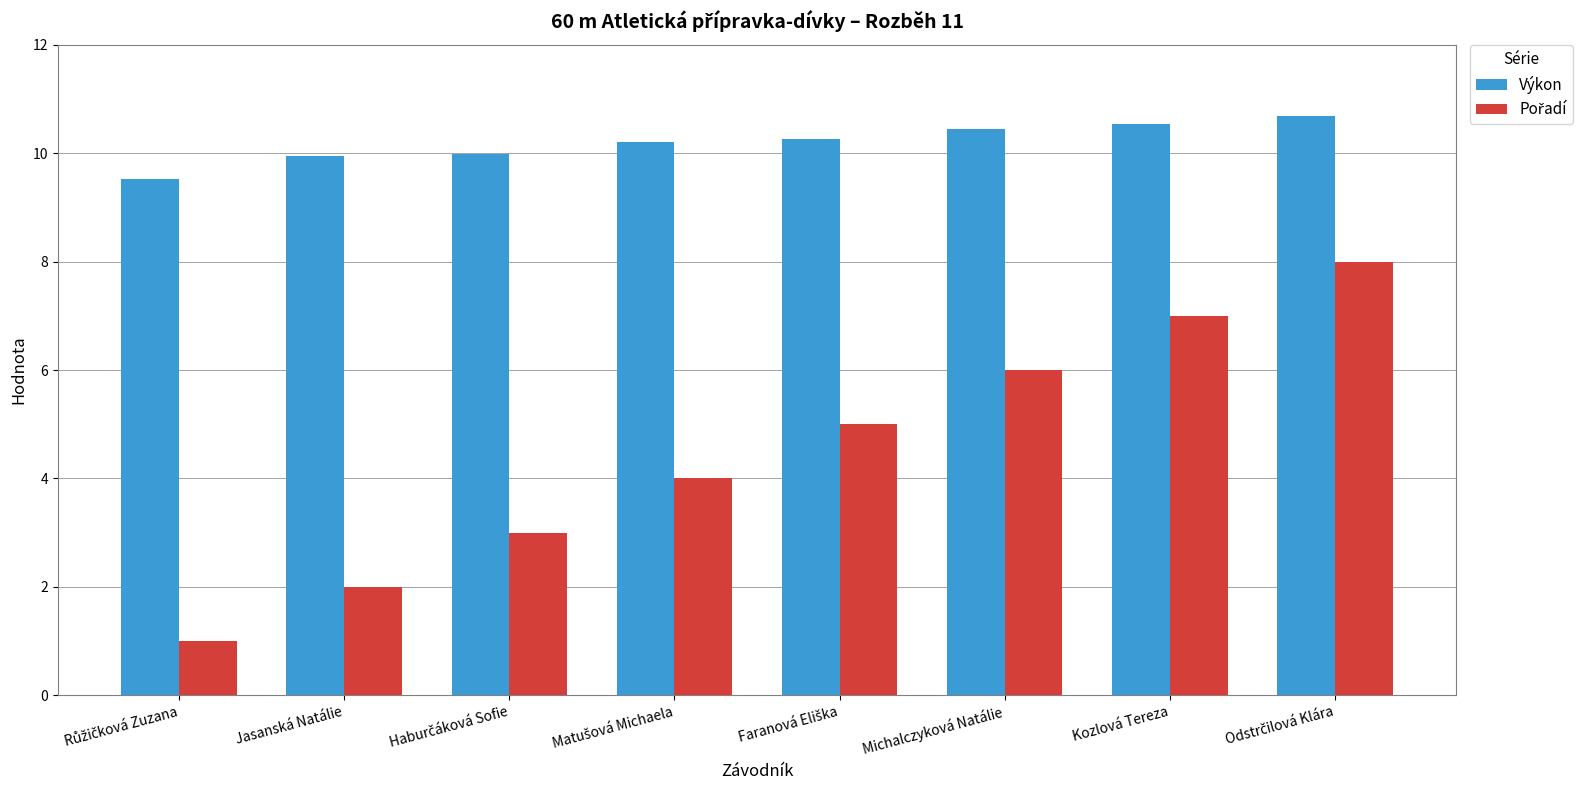

Does the chart contain any negative values?

No